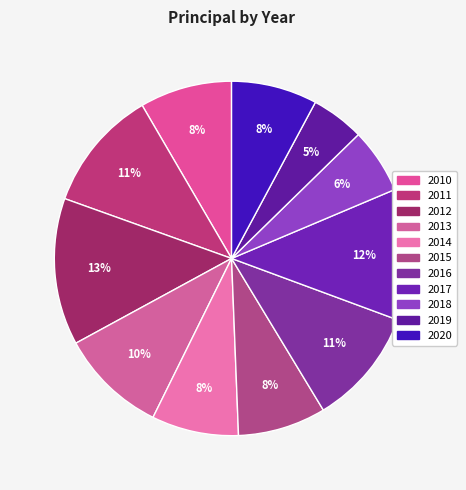

Count the number of slices in the pie.

11